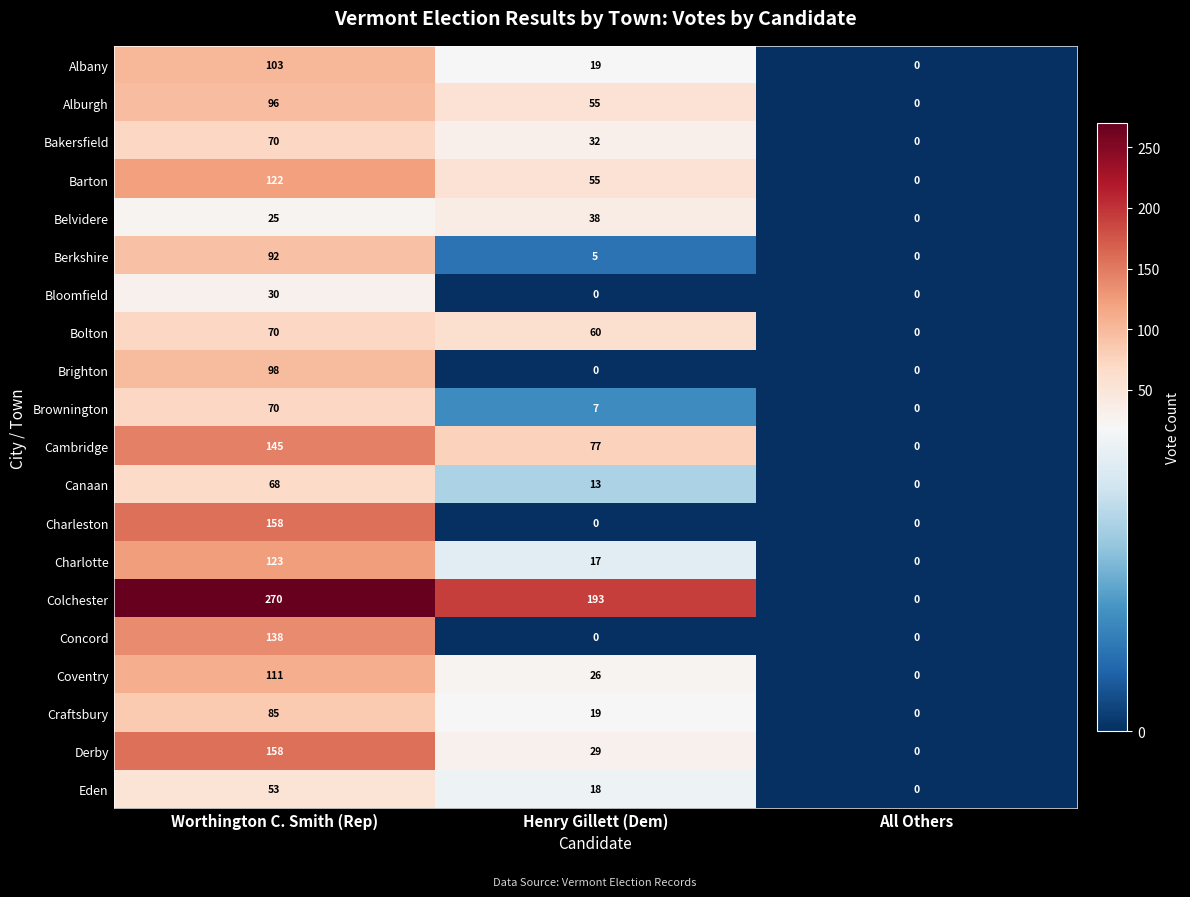

What is the total value across all series at Henry Gillett (Dem)?

663